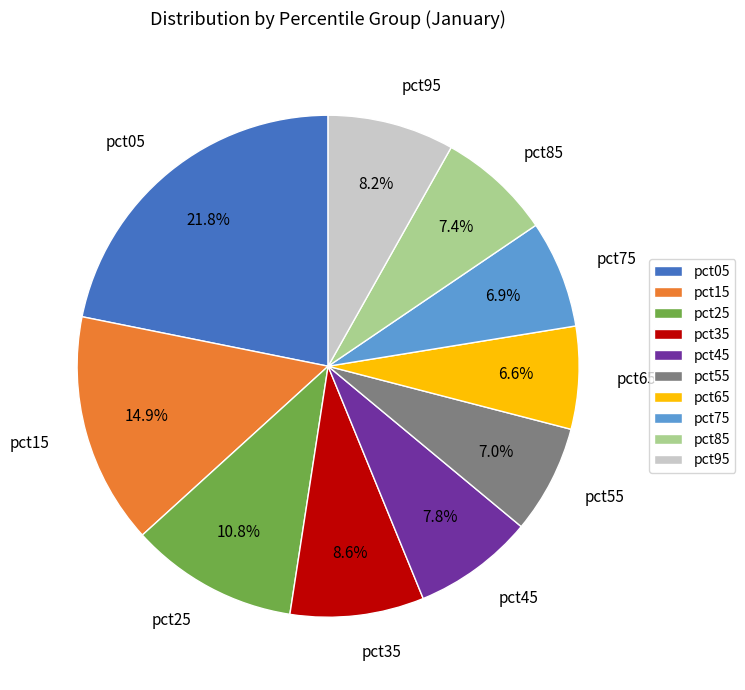

To the nearest percent, what is the difference between the pct75 and pct35 slice percentages?

2%